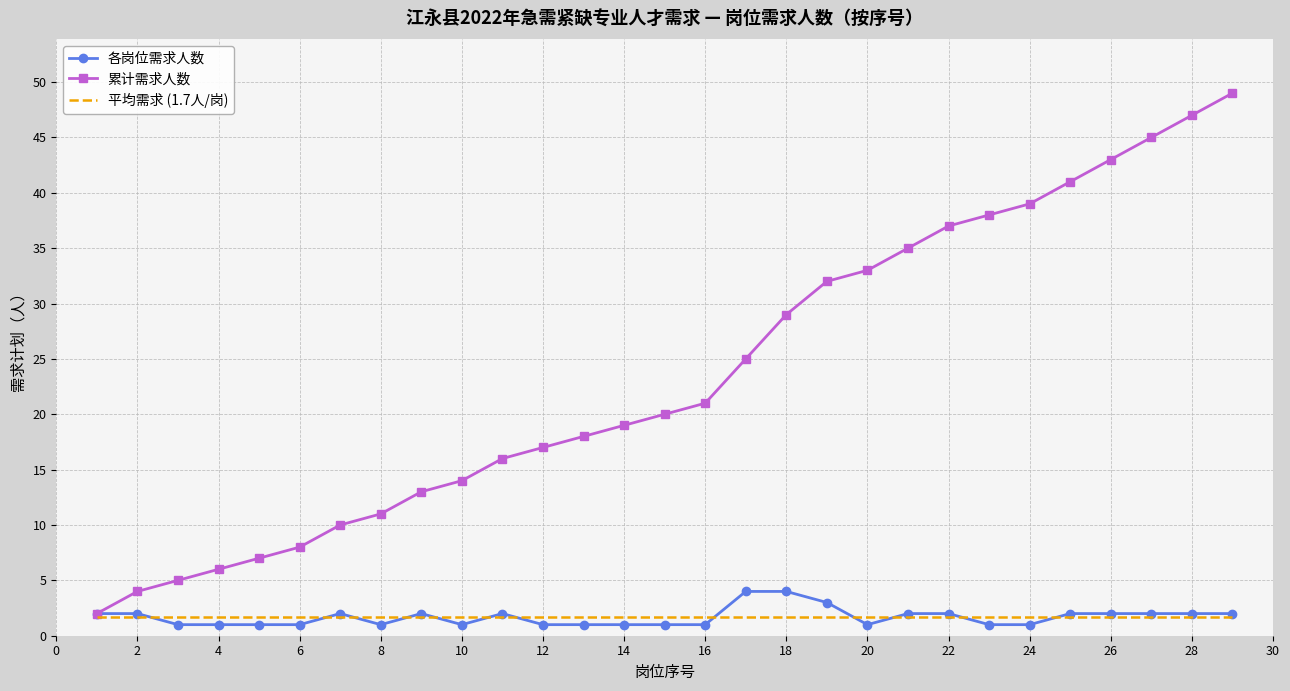

What is the minimum value for 平均需求 (1.7人/岗)?

1.7